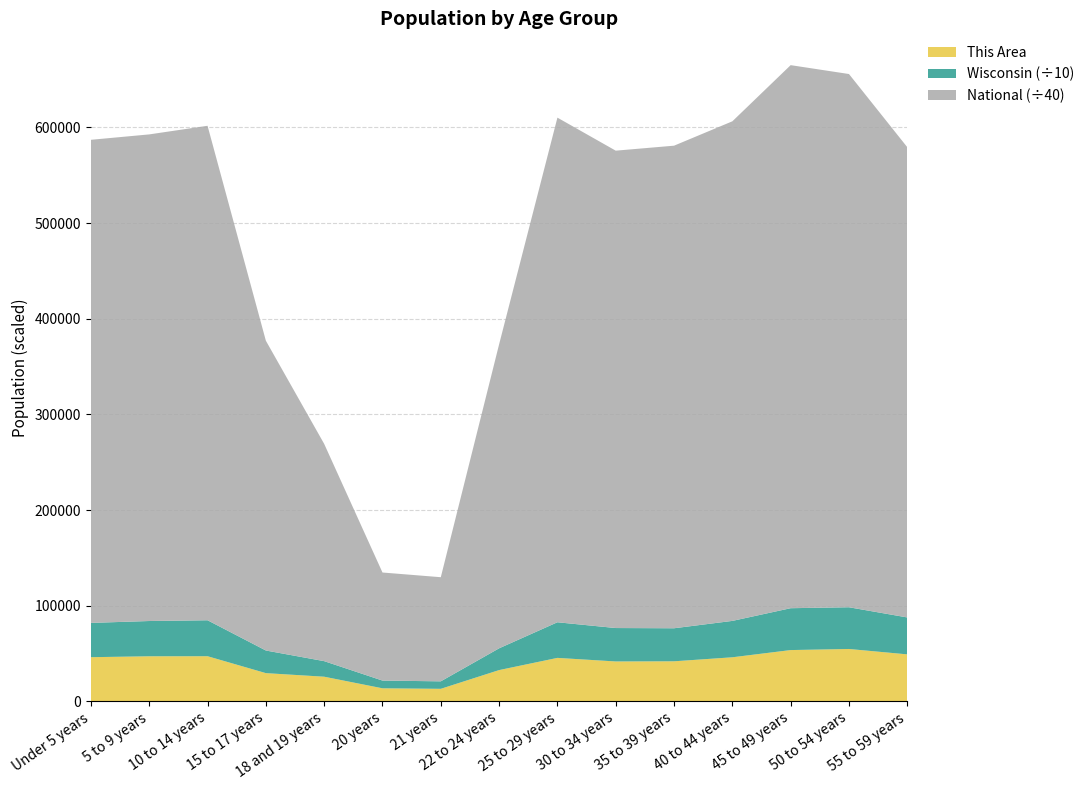

Reading left to right, transcribe all the data shown in this chart.

This Area: Under 5 years=46202	5 to 9 years=47150	10 to 14 years=47210	15 to 17 years=29532	18 and 19 years=25794	20 years=13670	21 years=13135	22 to 24 years=32721	25 to 29 years=45468	30 to 34 years=41736	35 to 39 years=41905	40 to 44 years=46098	45 to 49 years=53644	50 to 54 years=54783	55 to 59 years=49143
Wisconsin: Under 5 years=358443	5 to 9 years=368617	10 to 14 years=375927	15 to 17 years=236505	18 and 19 years=162704	20 years=80763	21 years=78216	22 to 24 years=227573	25 to 29 years=372347	30 to 34 years=349347	35 to 39 years=345328	40 to 44 years=380338	45 to 49 years=437627	50 to 54 years=436126	55 to 59 years=385986
National: Under 5 years=20201362	5 to 9 years=20348657	10 to 14 years=20677194	15 to 17 years=12954254	18 and 19 years=9086089	20 years=4519129	21 years=4354294	22 to 24 years=12712576	25 to 29 years=21101849	30 to 34 years=19962099	35 to 39 years=20179642	40 to 44 years=20890964	45 to 49 years=22708591	50 to 54 years=22298125	55 to 59 years=19664805